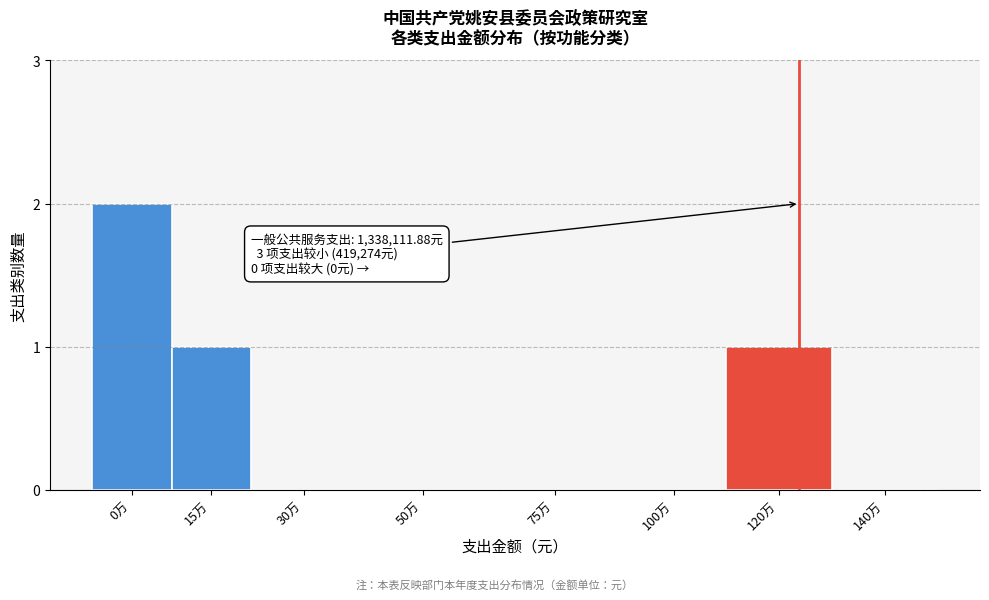

Reading right to left, list all the values displayed in this chart.

140万=0	120万=1	100万=0	75万=0	50万=0	30万=0	15万=1	0万=2